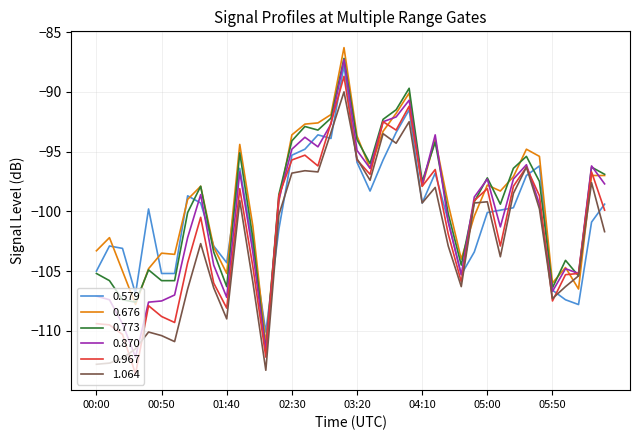

What is the average value of the 0.676 series?

-98.8